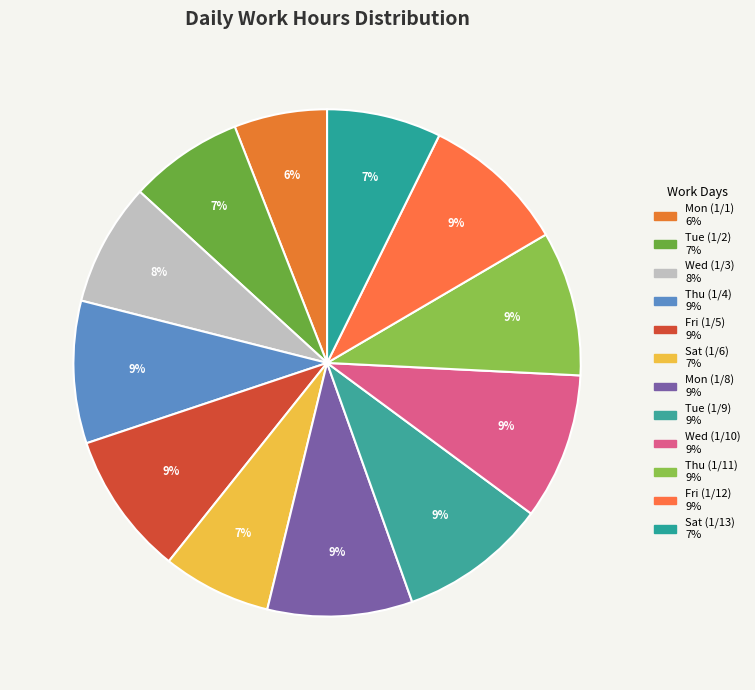

What percentage is NOT represented by Wed (1/10)?

90.7%